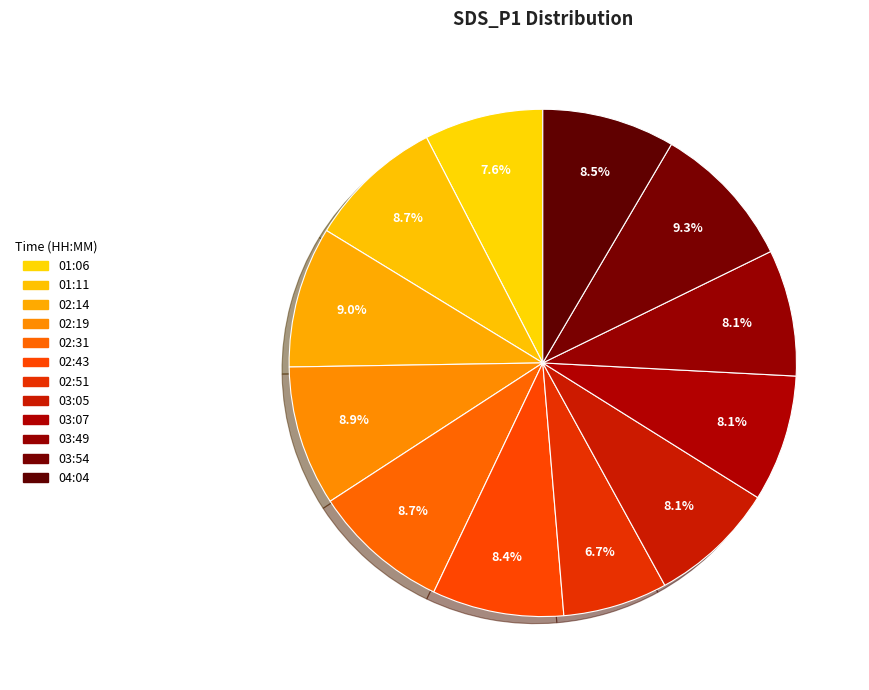

How many slices are in this pie chart?

12